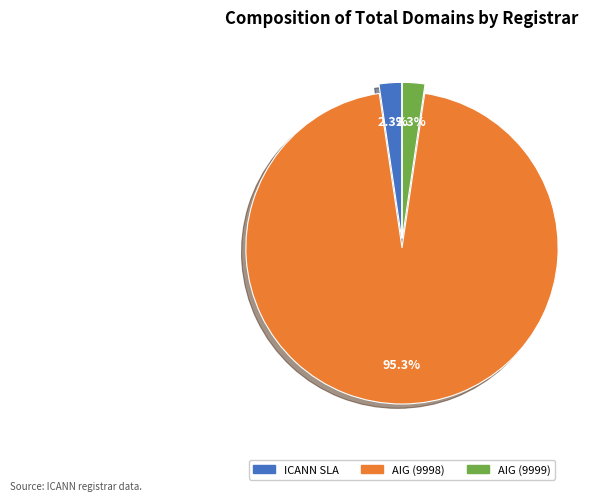

Approximately how many times larger is the value at AIG (9999) compared to ICANN SLA?

1.0